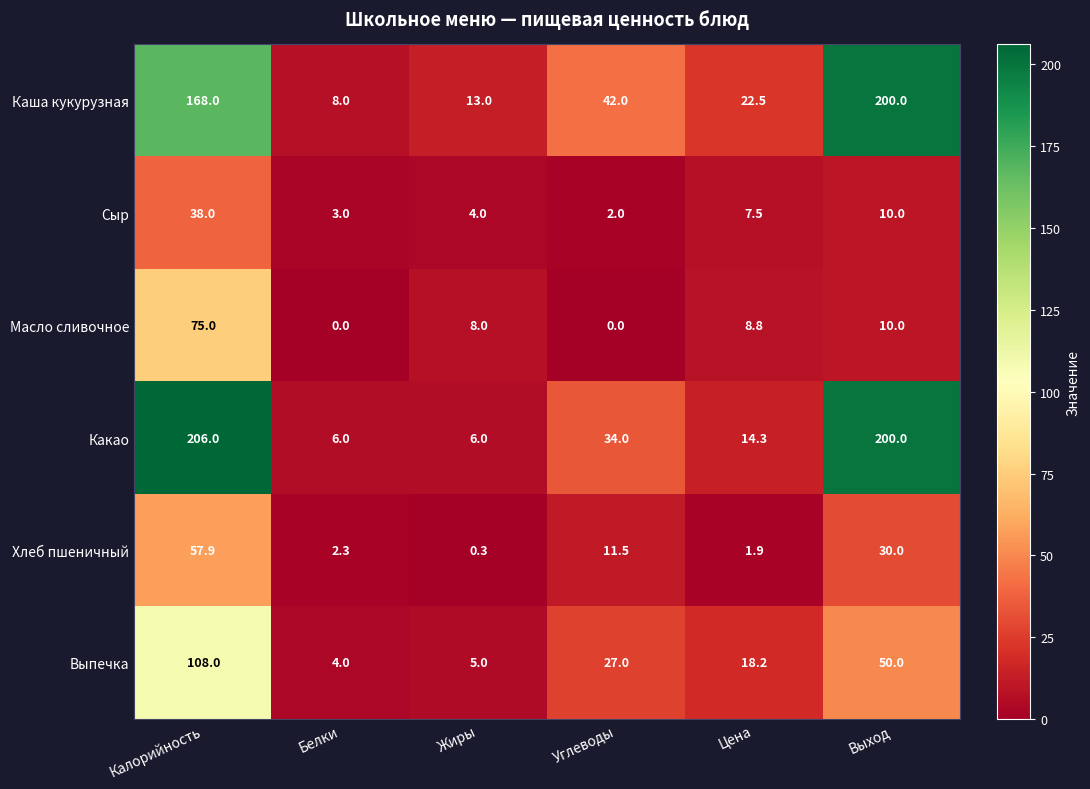

Which category has the highest value in the Масло сливочное series?

Калорийность